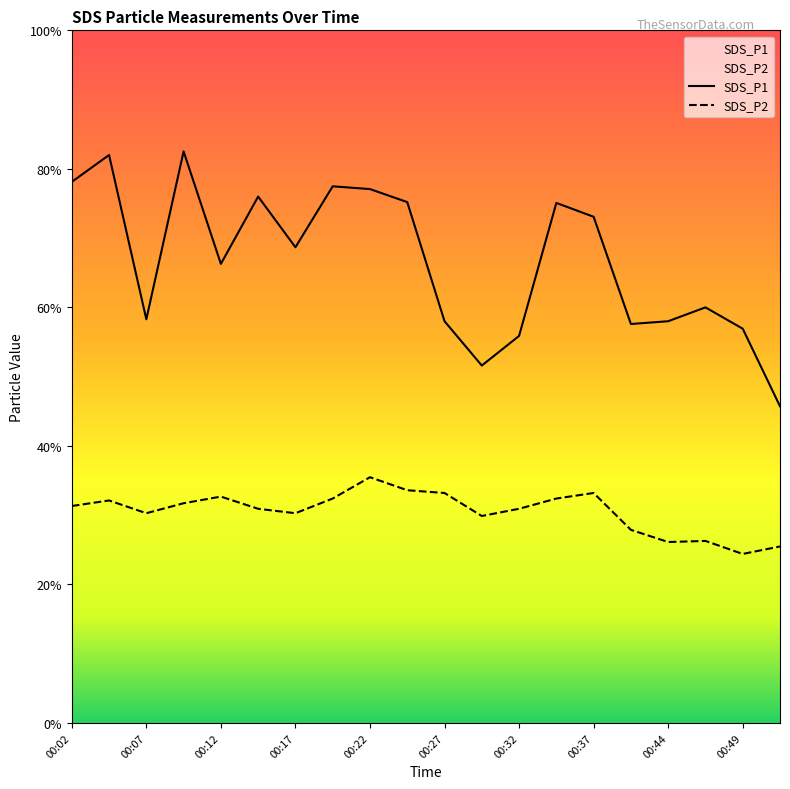

At which category is the sum across all series the highest?

00:09